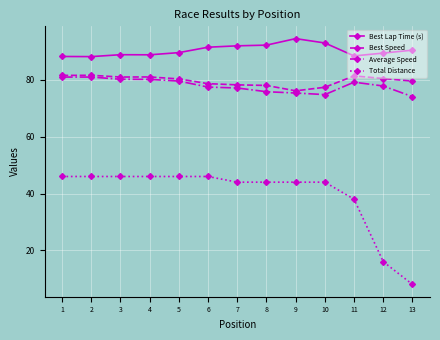

Where does the Best Speed series first go above 80?

1